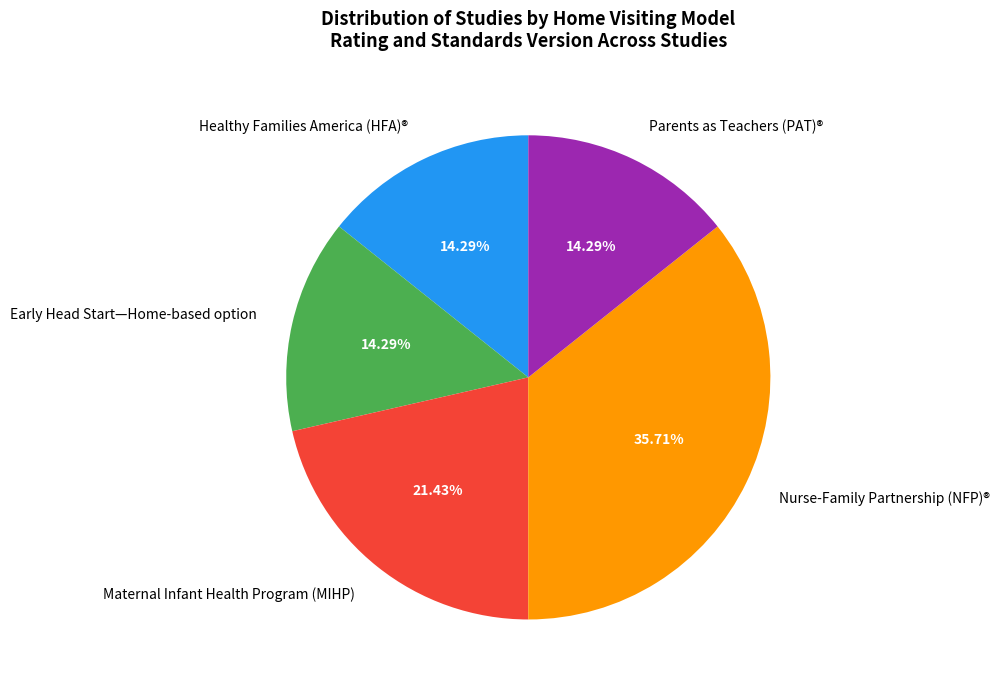

To the nearest percent, what is the average slice percentage?

20%